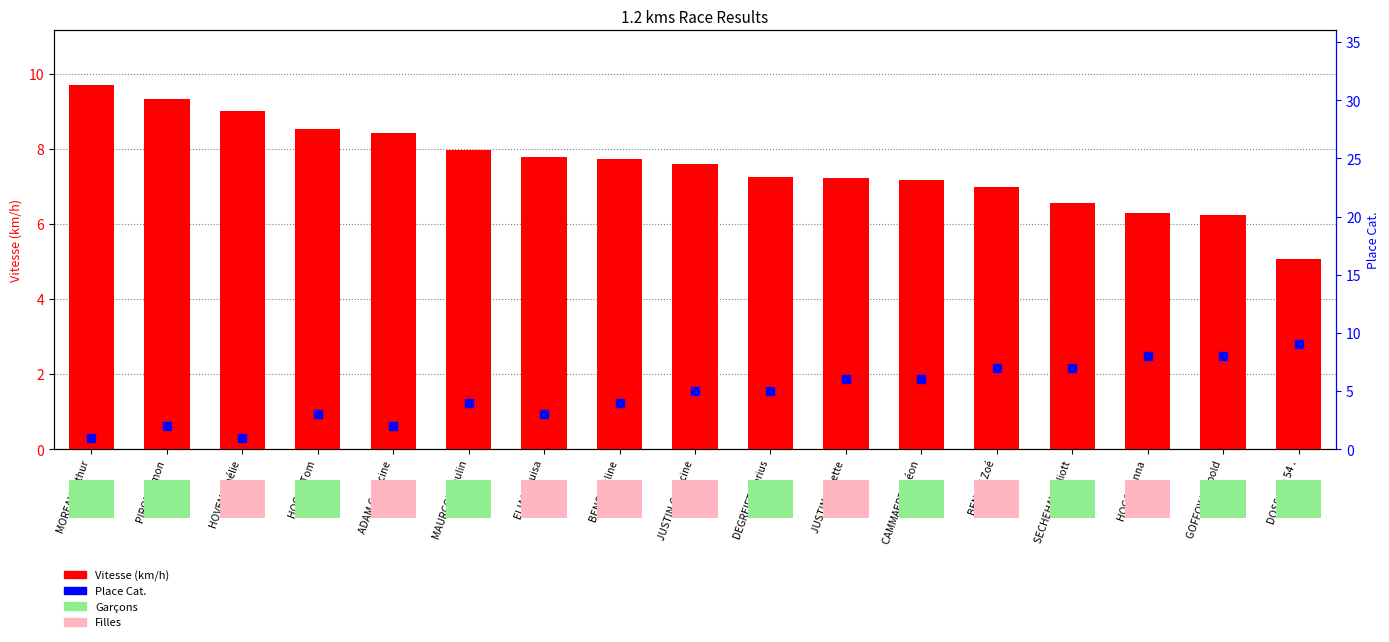

What are all the series names shown in the legend?

Vitesse (km/h), Place Cat.